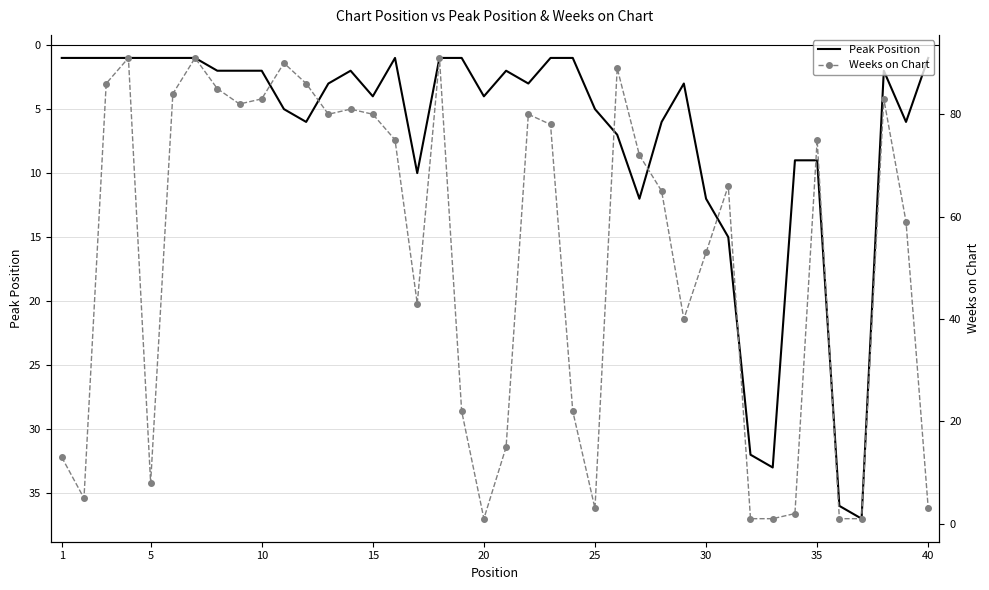

How many interior local peaks does the Peak Position series have?

9